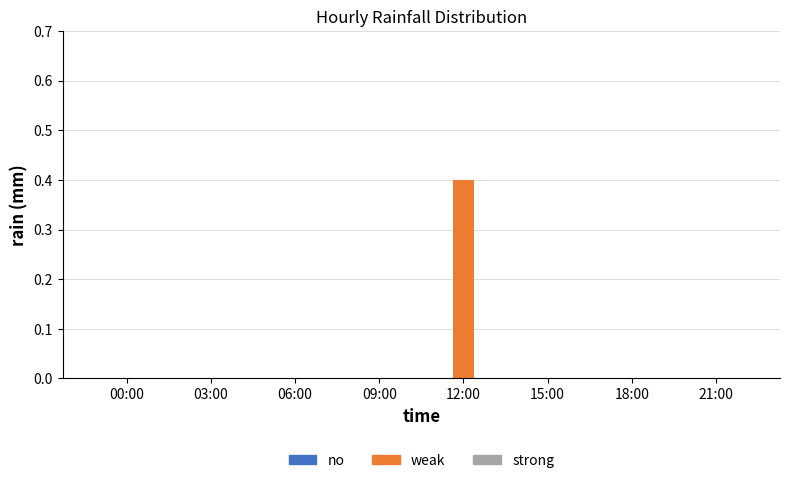

What is the change in value from 12:00 to 21:00?

-0.4